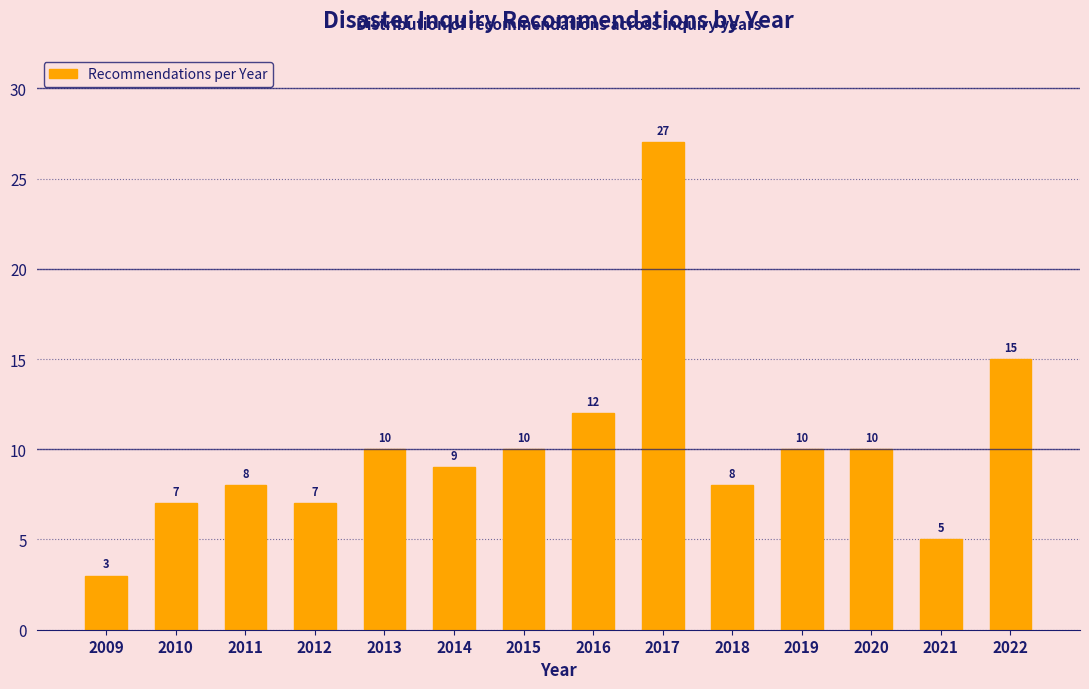

Reading left to right, extract all data points from this chart.

2009=3	2010=7	2011=8	2012=7	2013=10	2014=9	2015=10	2016=12	2017=27	2018=8	2019=10	2020=10	2021=5	2022=15